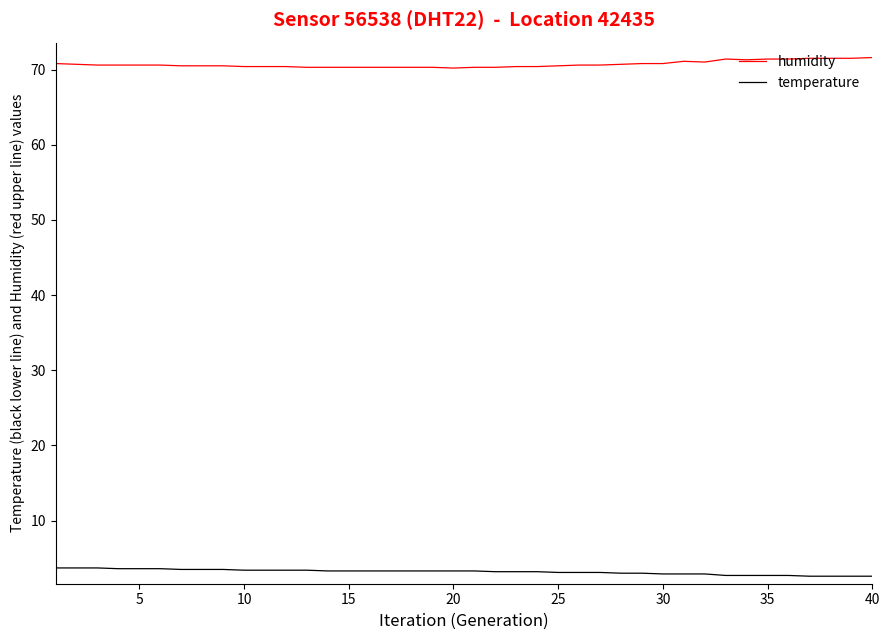

True or false: humidity and temperature cross at least once.

False